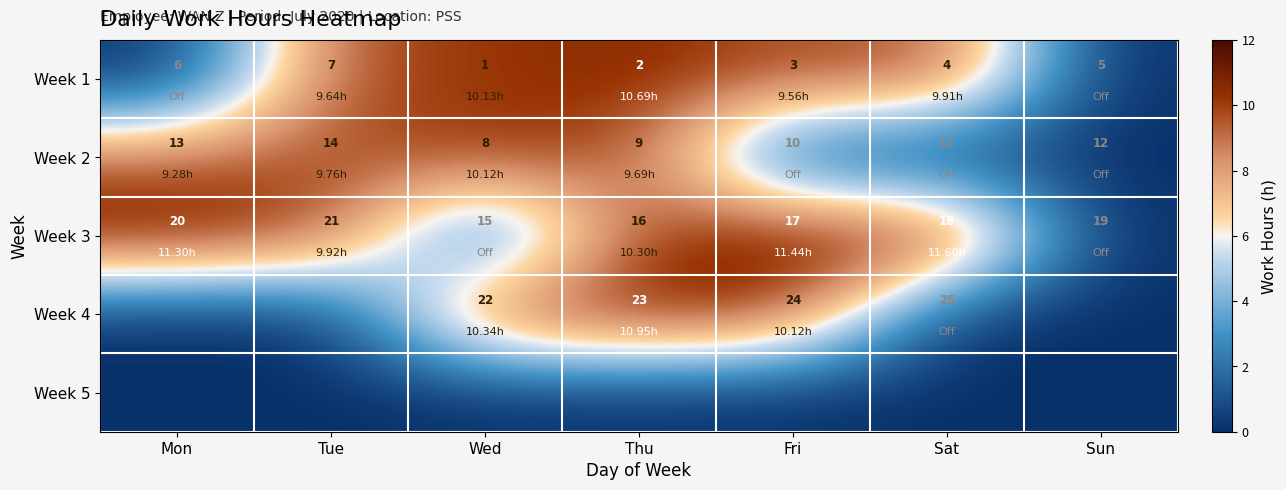

What is the sum of all Week 3 values?

126